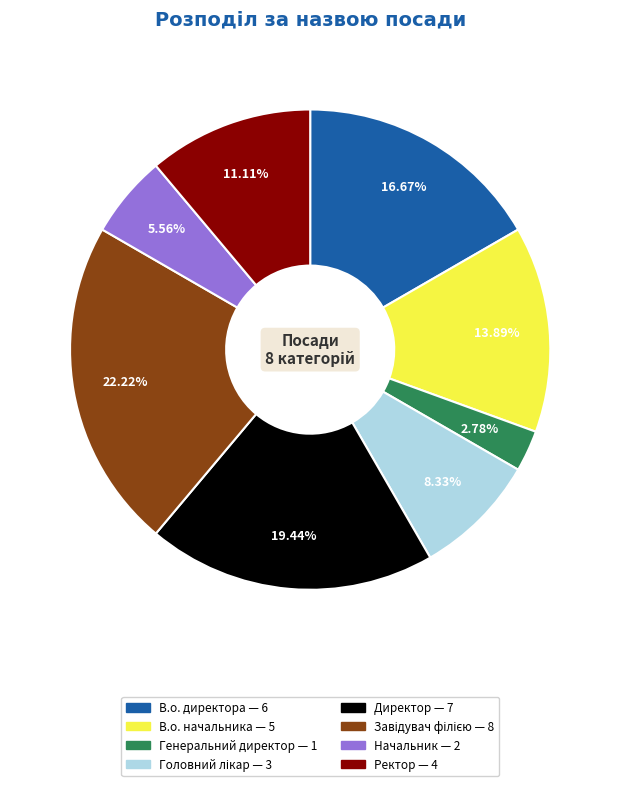

How many slices are in this pie chart?

8